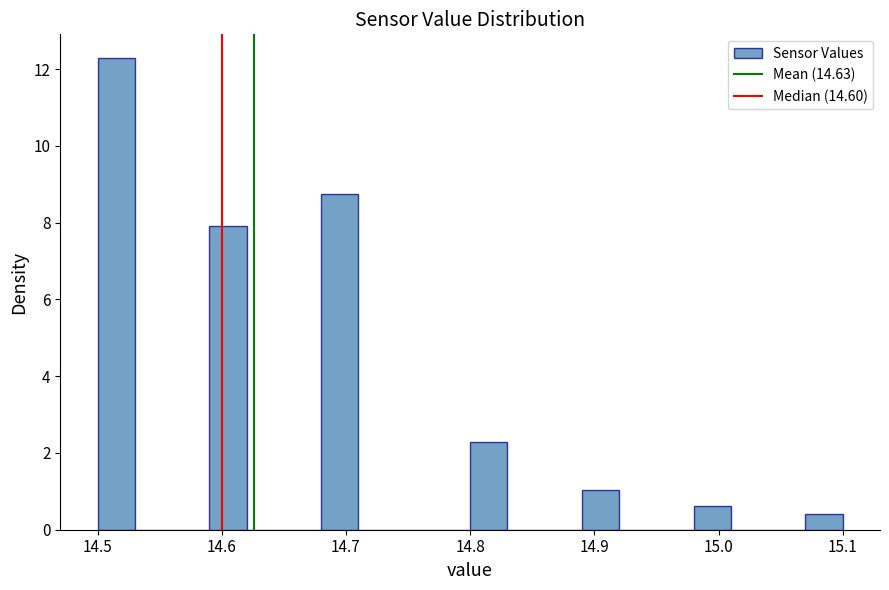

Around what value on the x-axis is the tallest bar? Give the approximate position of its centre, as read against the axis.

14.52